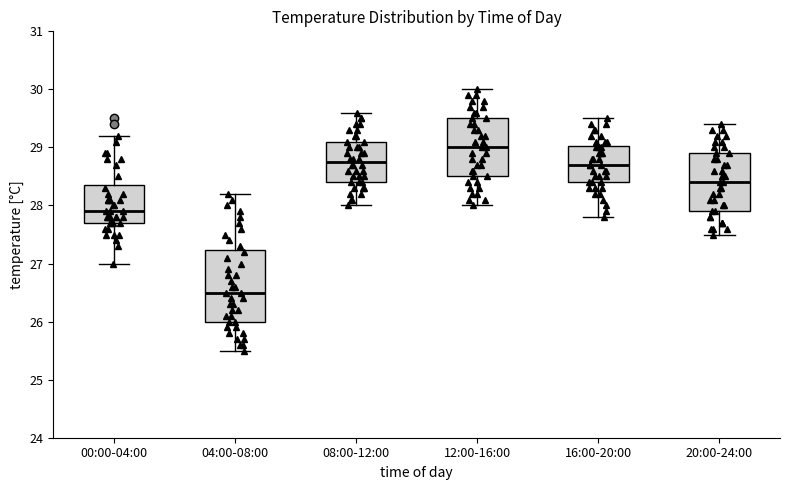

Comparing the boxes themselves (not the whiskers), which one is the tallest?

04:00-08:00